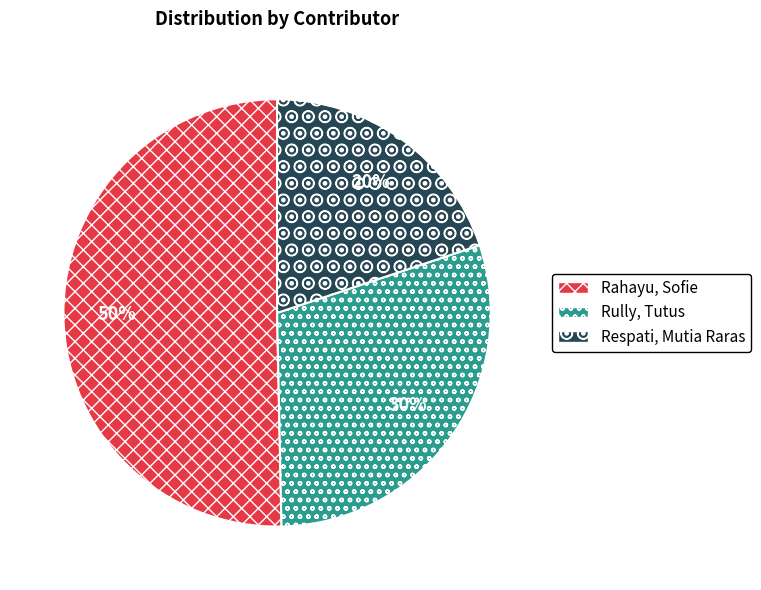

Which category accounts for the majority?

Rahayu, Sofie